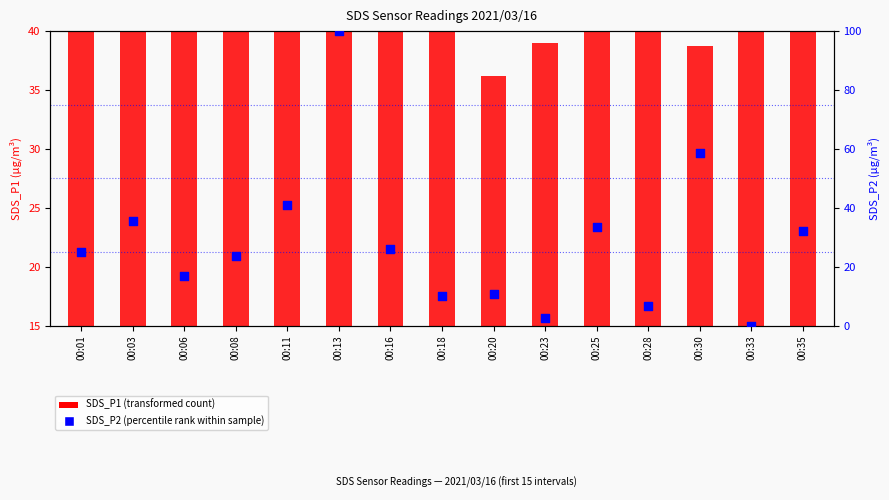

What is the total value across all series at 00:25?

59.2